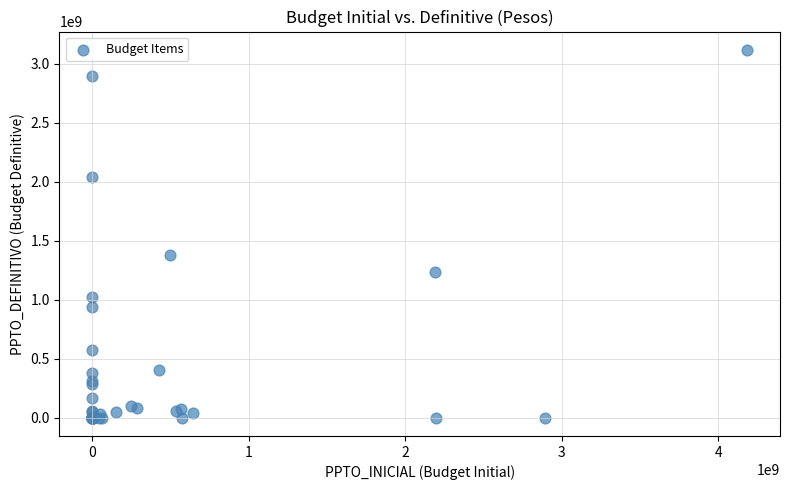

What Y value in the scatter plot is closest to 1558065184?

1376843671.0